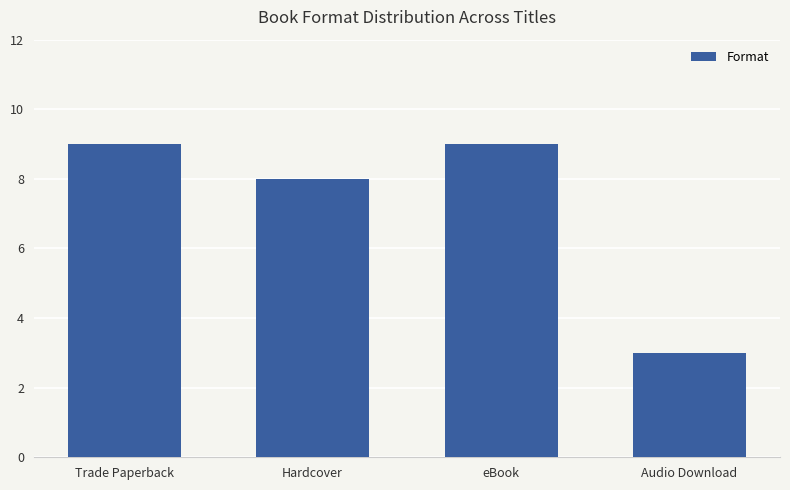

How many series are shown in this chart?

1